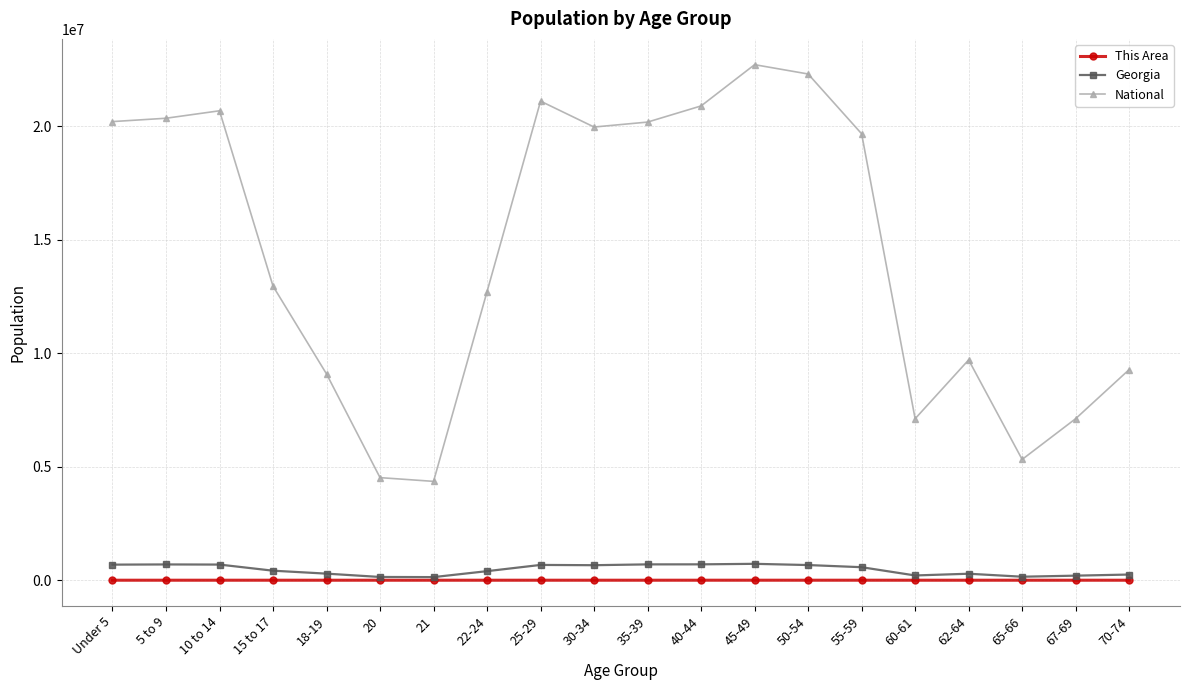

What is the average value of the National series?

14509549